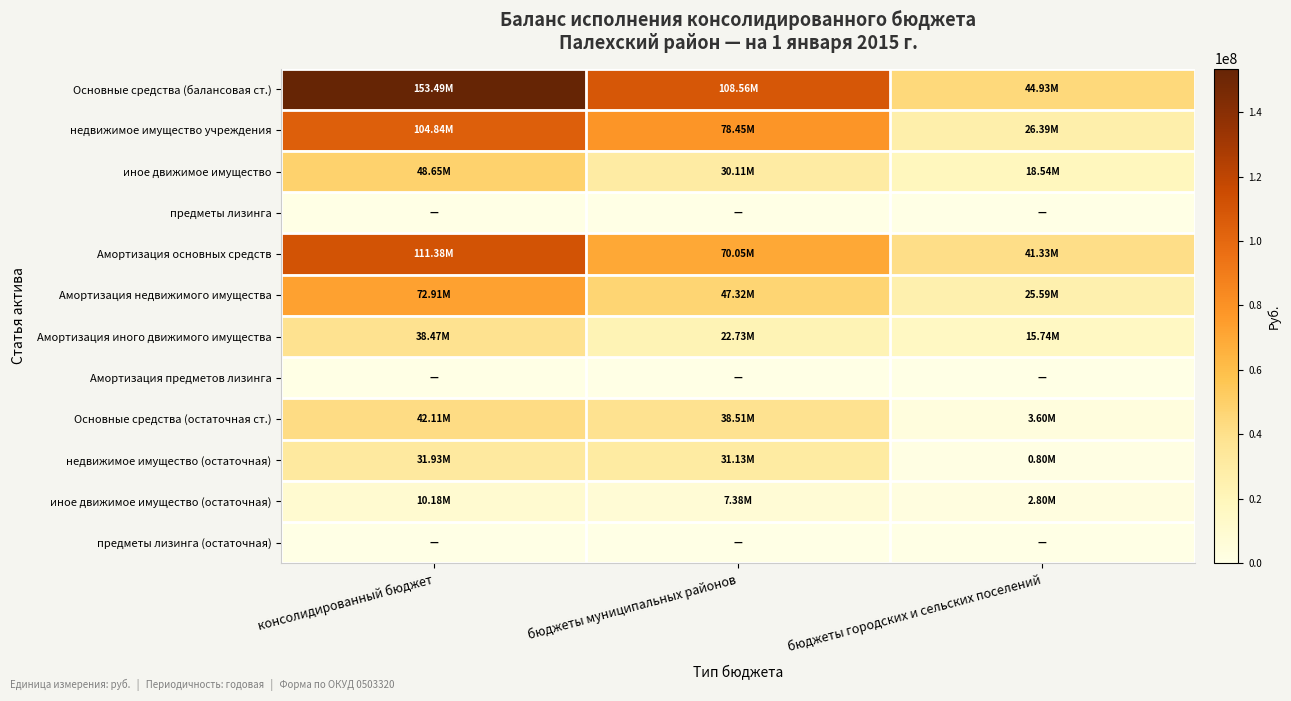

How many categories are shown in the chart?

3